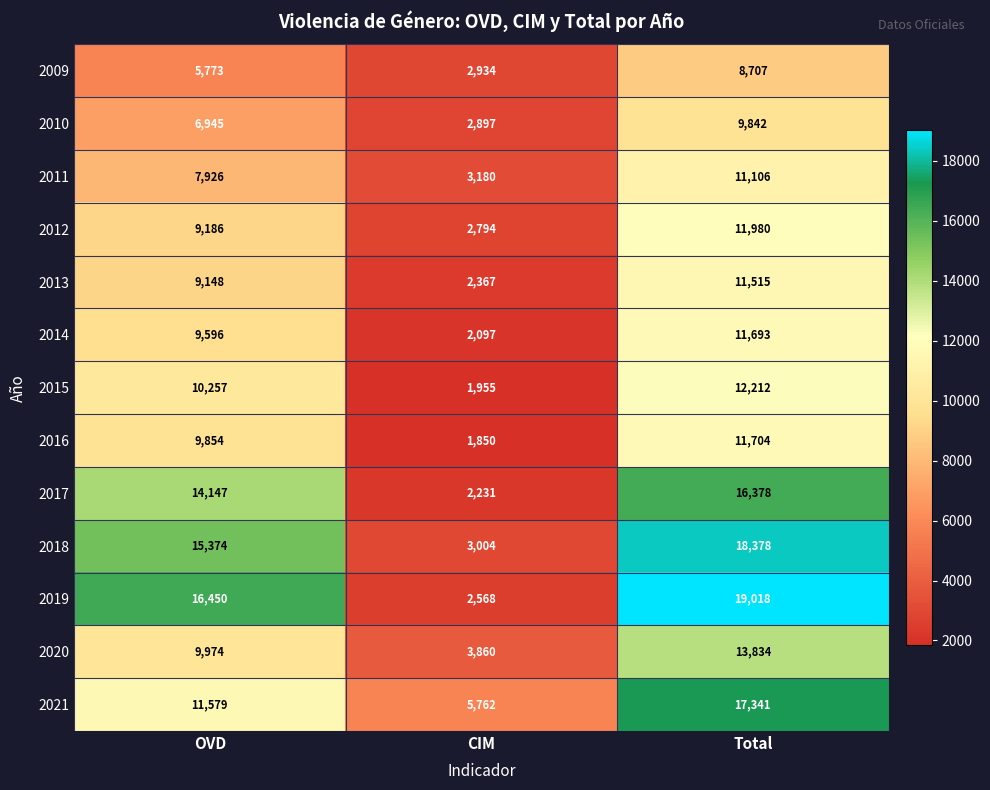

Where is 2018 nearest to the value 10691?

OVD